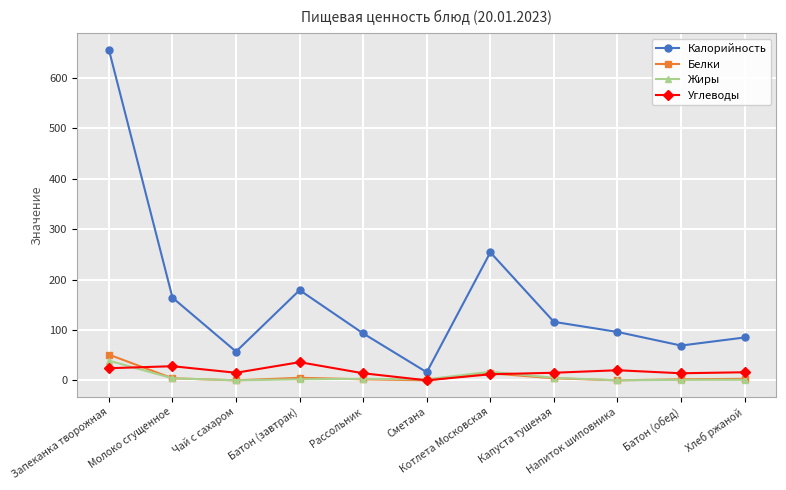

Which series has the largest total across all categories?

Калорийность